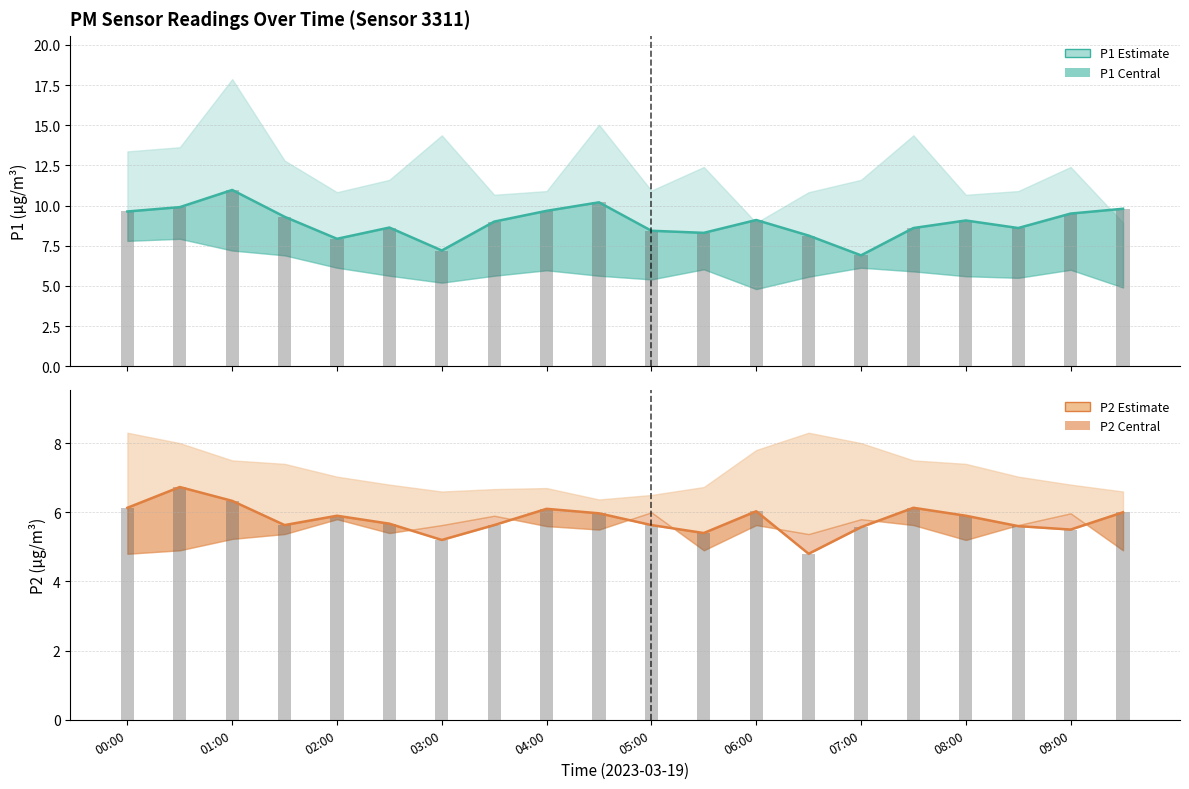

True or false: P2 median has a value of 6.1 at 00:00.

True